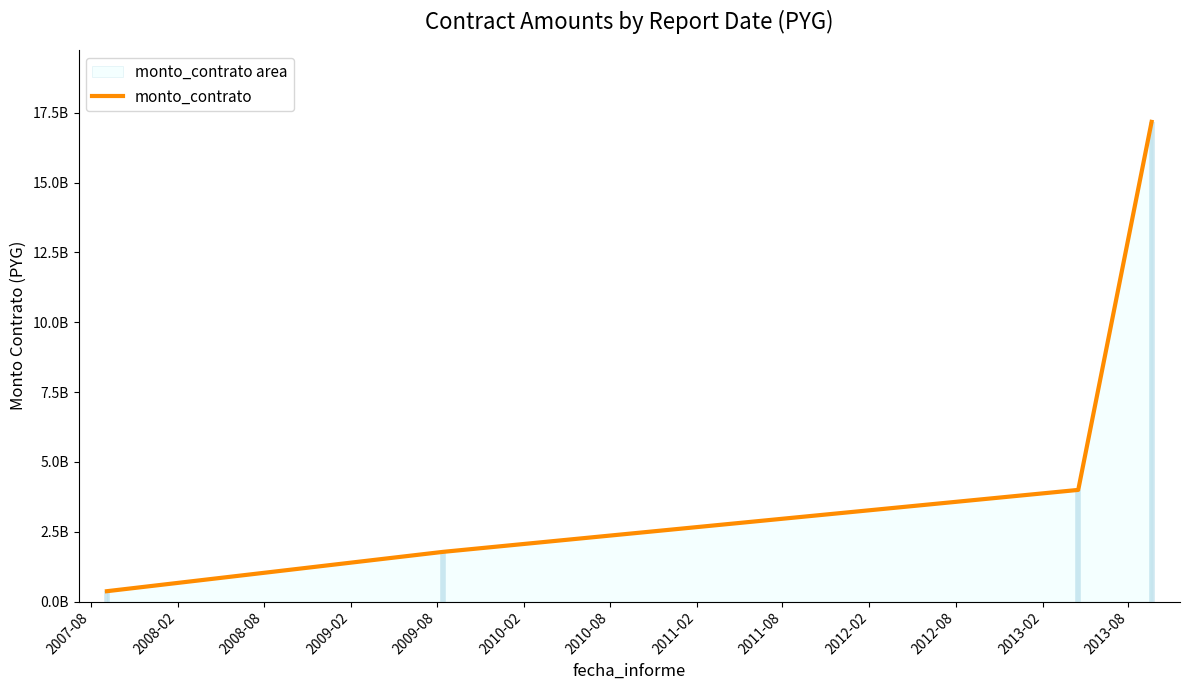

Is it true that the value at 2008-08 is 1882132185?

False